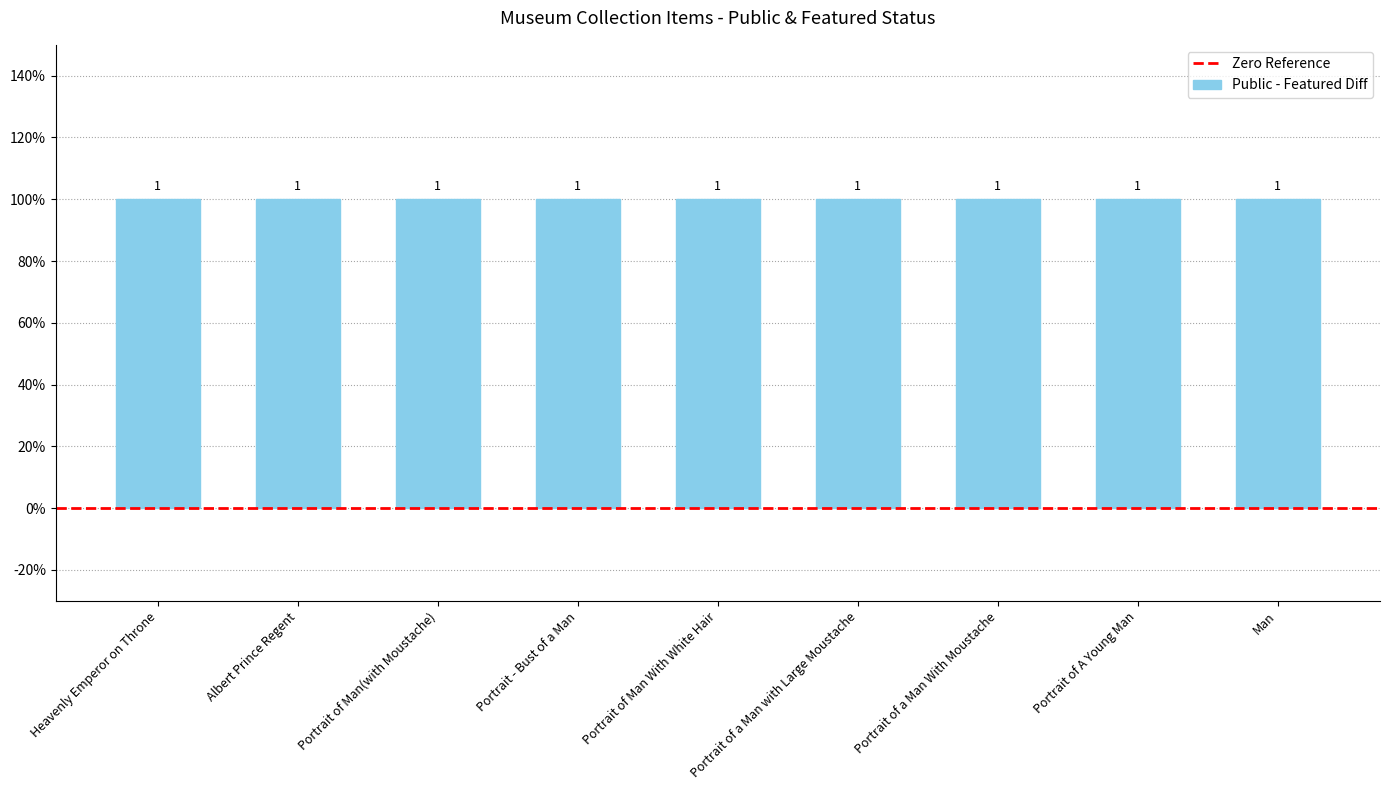

Reading right to left, what are all the values shown in this chart?

public: Man=1	Portrait of A Young Man=1	Portrait of a Man With Moustache=1	Portrait of a Man with Large Moustache=1	Portrait of Man With White Hair=1	Portrait - Bust of a Man=1	Portrait of Man(with Moustache)=1	Albert Prince Regent=1	Heavenly Emperor on Throne=1
featured: Man=0	Portrait of A Young Man=0	Portrait of a Man With Moustache=0	Portrait of a Man with Large Moustache=0	Portrait of Man With White Hair=0	Portrait - Bust of a Man=0	Portrait of Man(with Moustache)=0	Albert Prince Regent=0	Heavenly Emperor on Throne=0